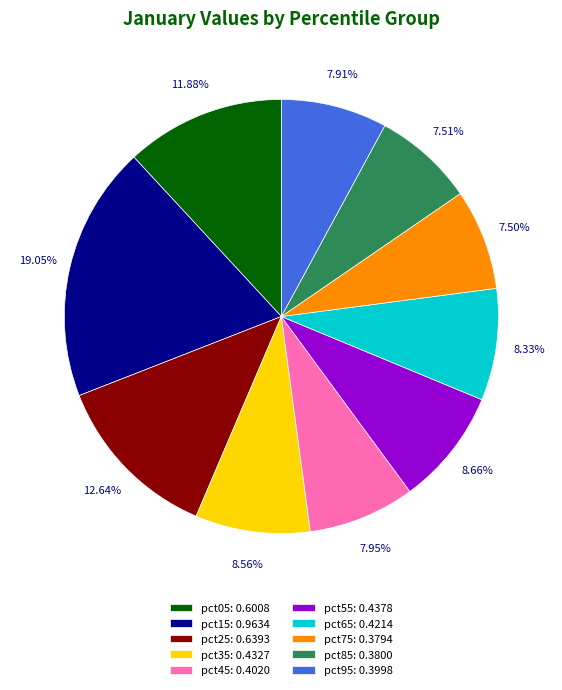

To the nearest percent, what is the difference between the largest and smallest slice percentages?

12%